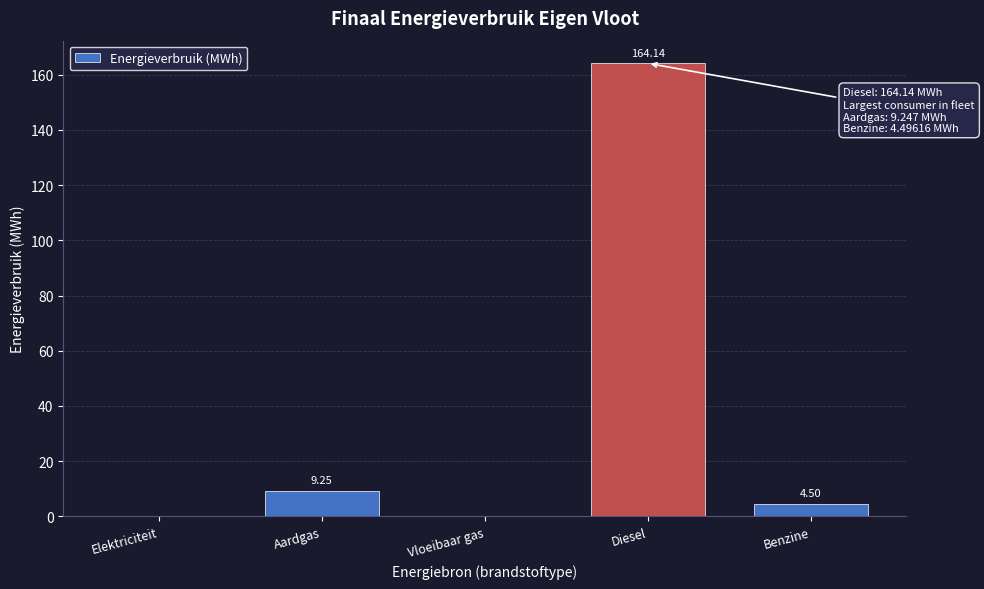

Which label corresponds to the largest value in the chart?

Diesel